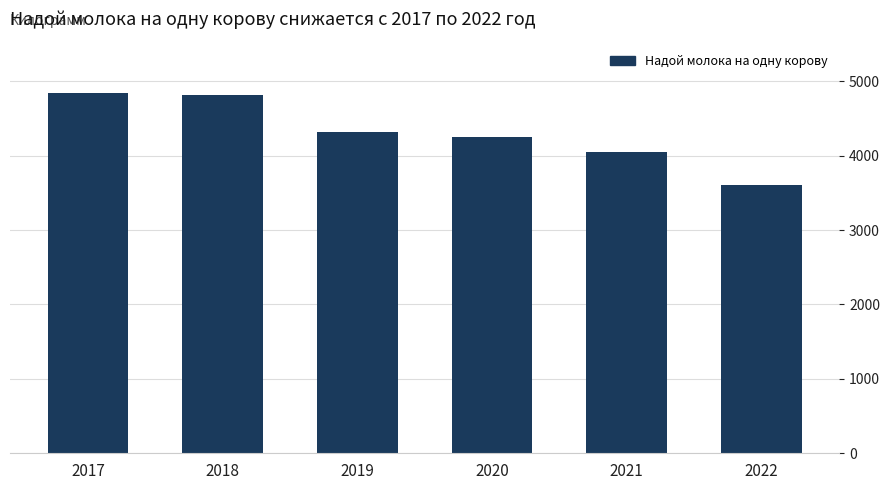

Reading right to left, extract all data points from this chart.

2022=3609	2021=4045	2020=4243	2019=4315	2018=4810	2017=4835